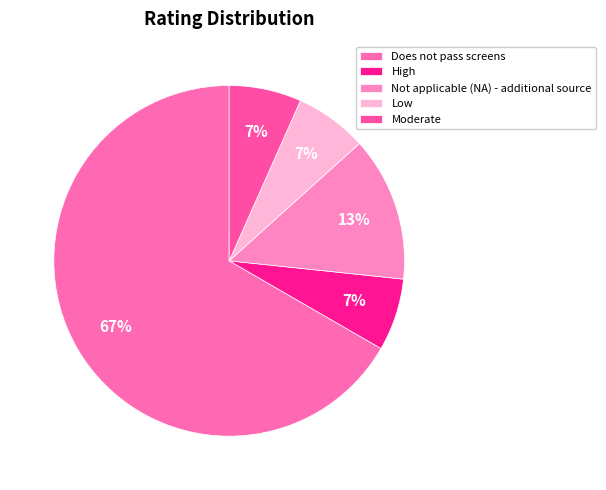

Rank the categories by value from lowest to highest.

High, Low, Moderate, Not applicable (NA) - additional source, Does not pass screens